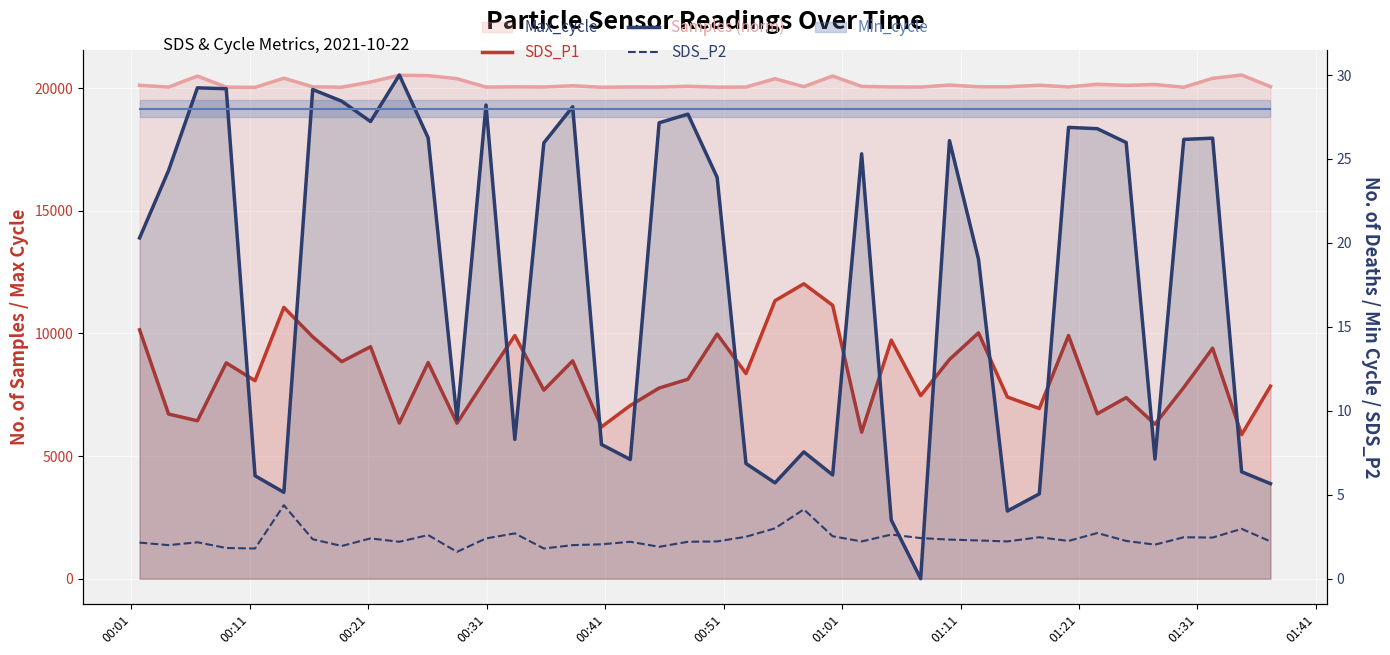

Is it true that SDS_P2 equals 3.3 at 39?

False